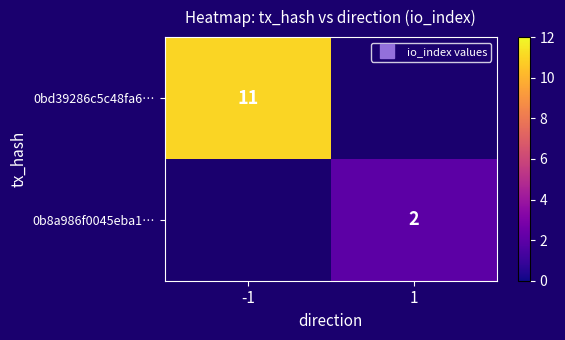

Which category has the highest value across all series?

-1